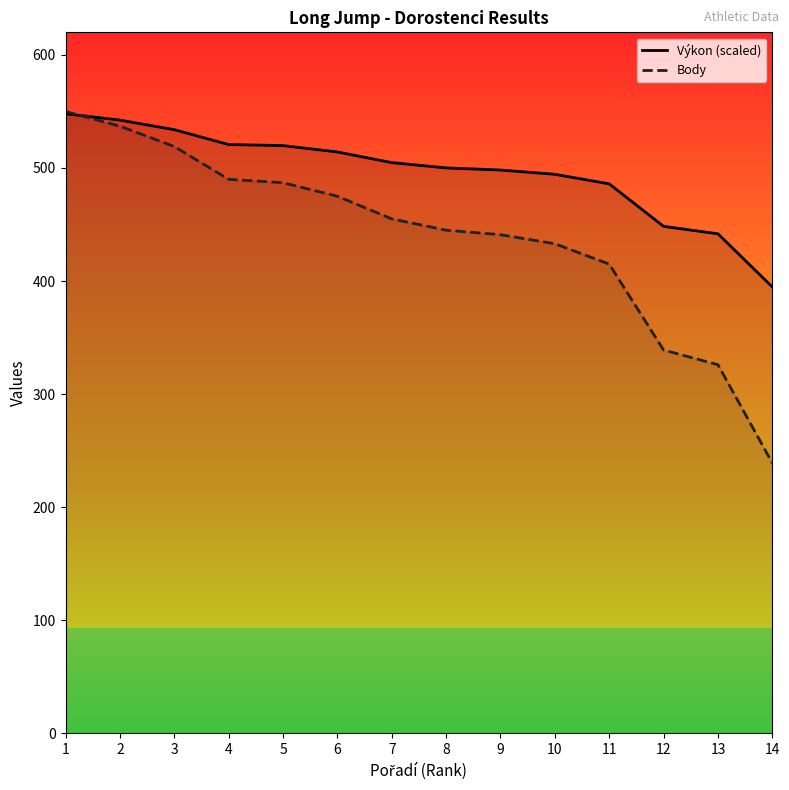

What is the value of the Body point at the 8th from the left?

445.0